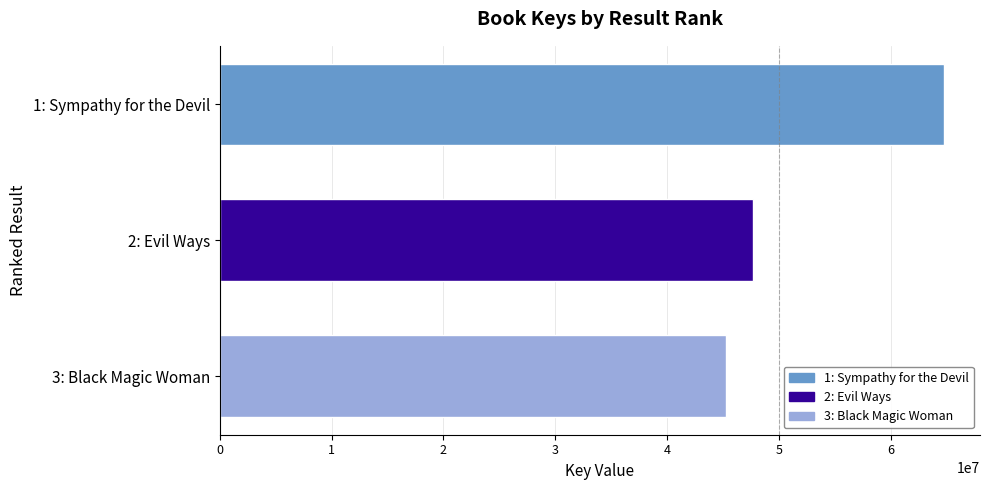

Rank the categories by value from lowest to highest.

3: Black Magic Woman, 2: Evil Ways, 1: Sympathy for the Devil